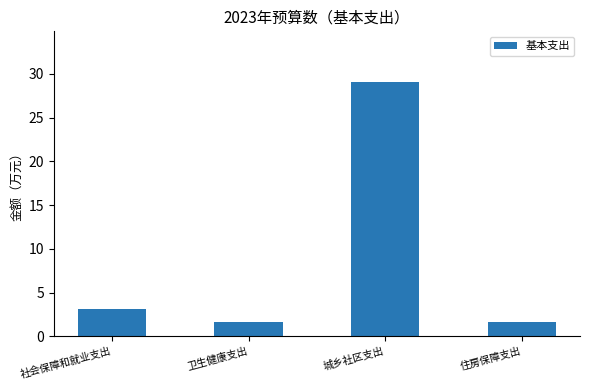

How many distinct data groups are displayed?

1